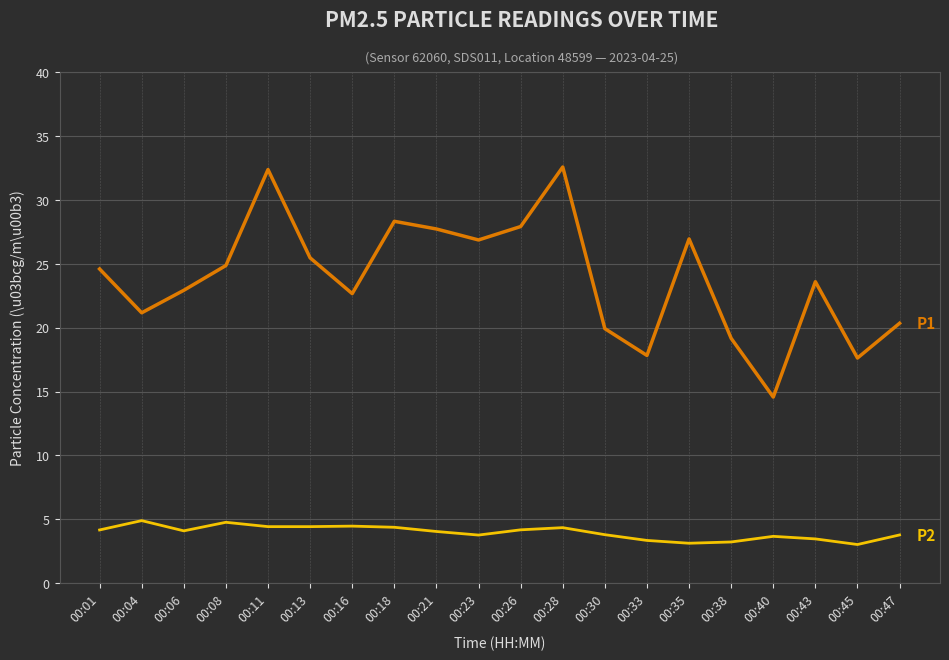

What is the total value across all series at 00:01?

28.8